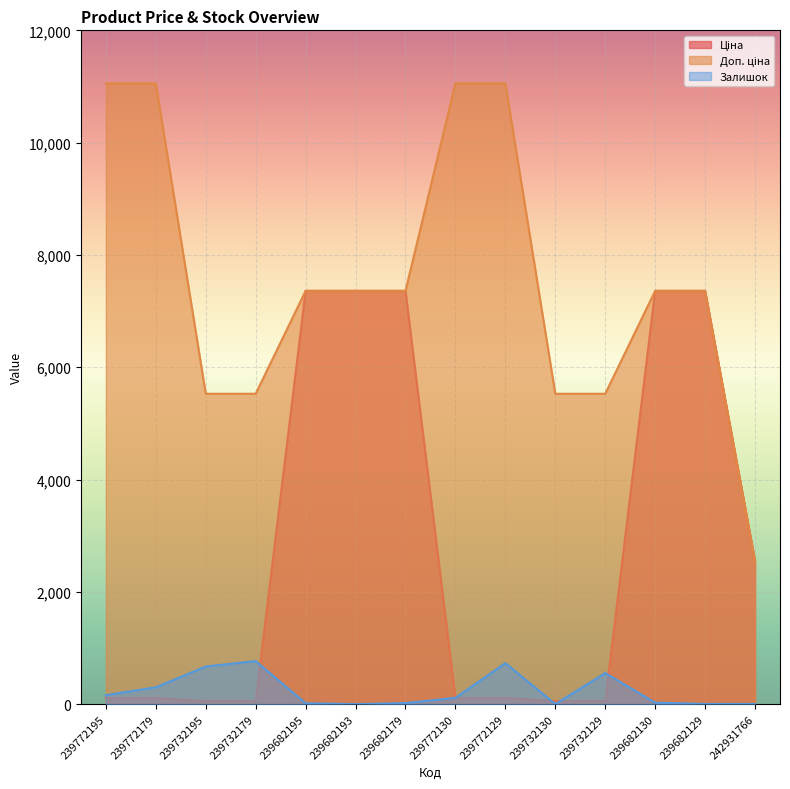

What is the label of the 4th point from the right?

239732129